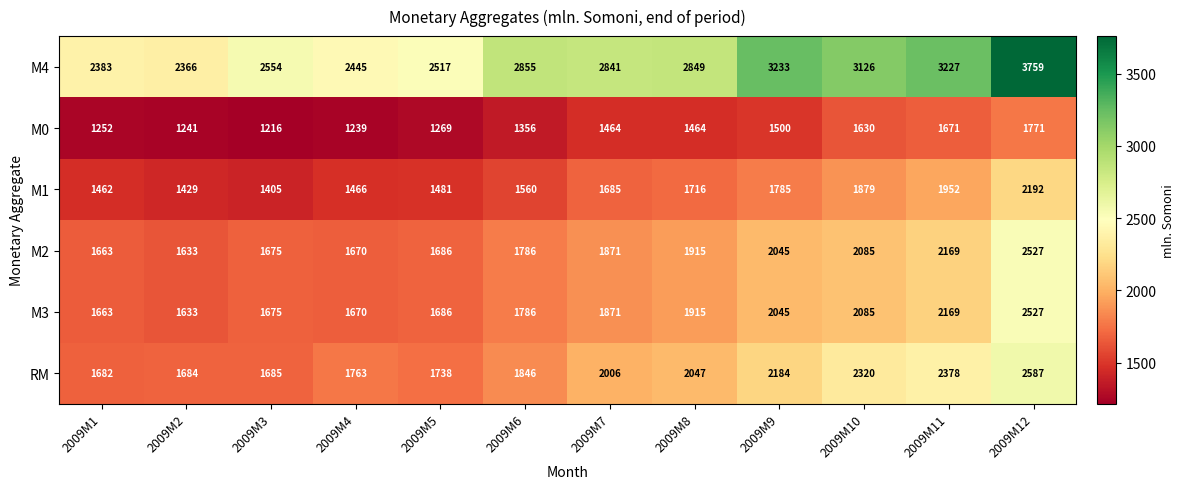

List the labels in order of M3 value, largest first.

2009M12, 2009M11, 2009M10, 2009M9, 2009M8, 2009M7, 2009M6, 2009M5, 2009M3, 2009M4, 2009M1, 2009M2